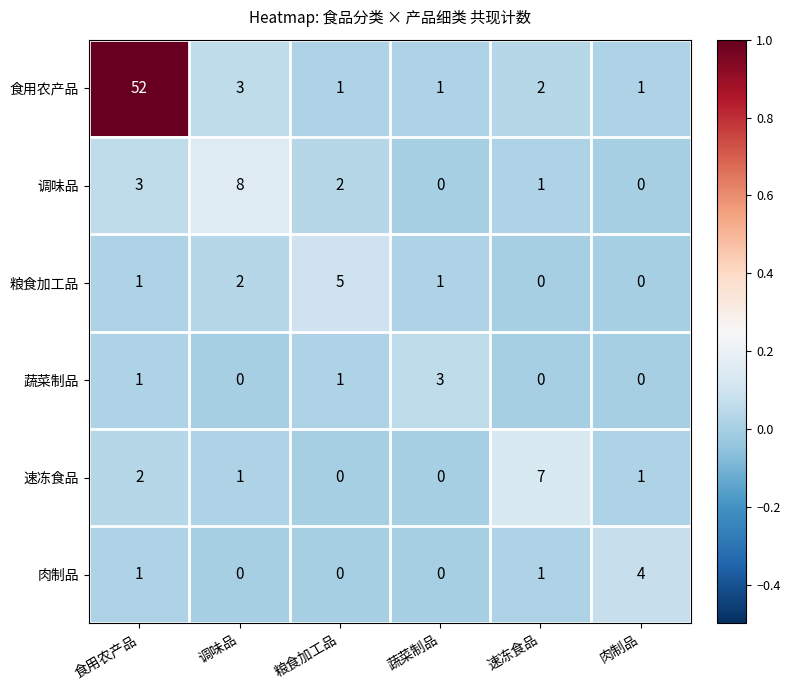

What is the maximum value shown in the chart?

52